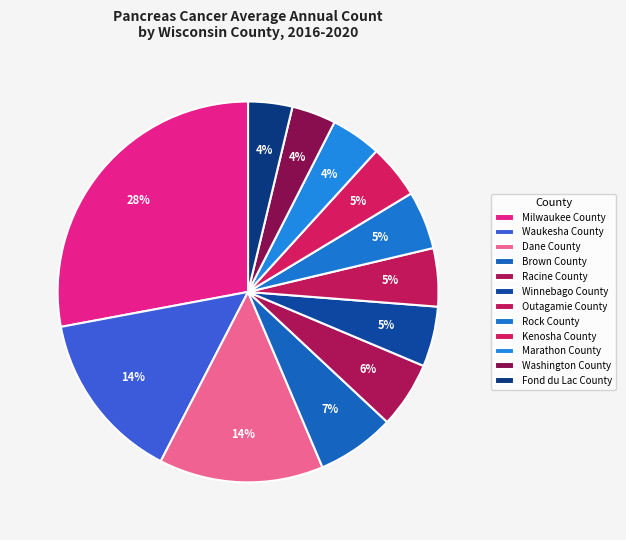

Count the number of slices in the pie.

12